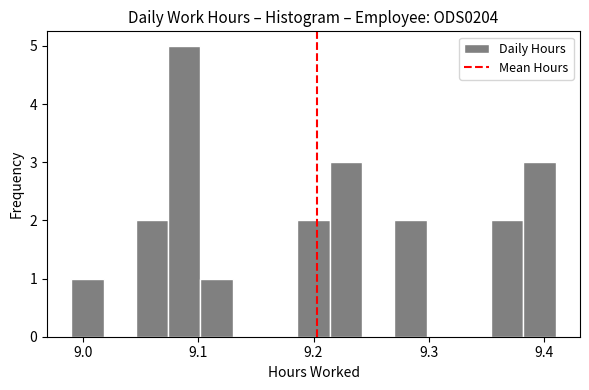

Around what value on the x-axis is the tallest bar? Give the approximate position of its centre, as read against the axis.

9.09